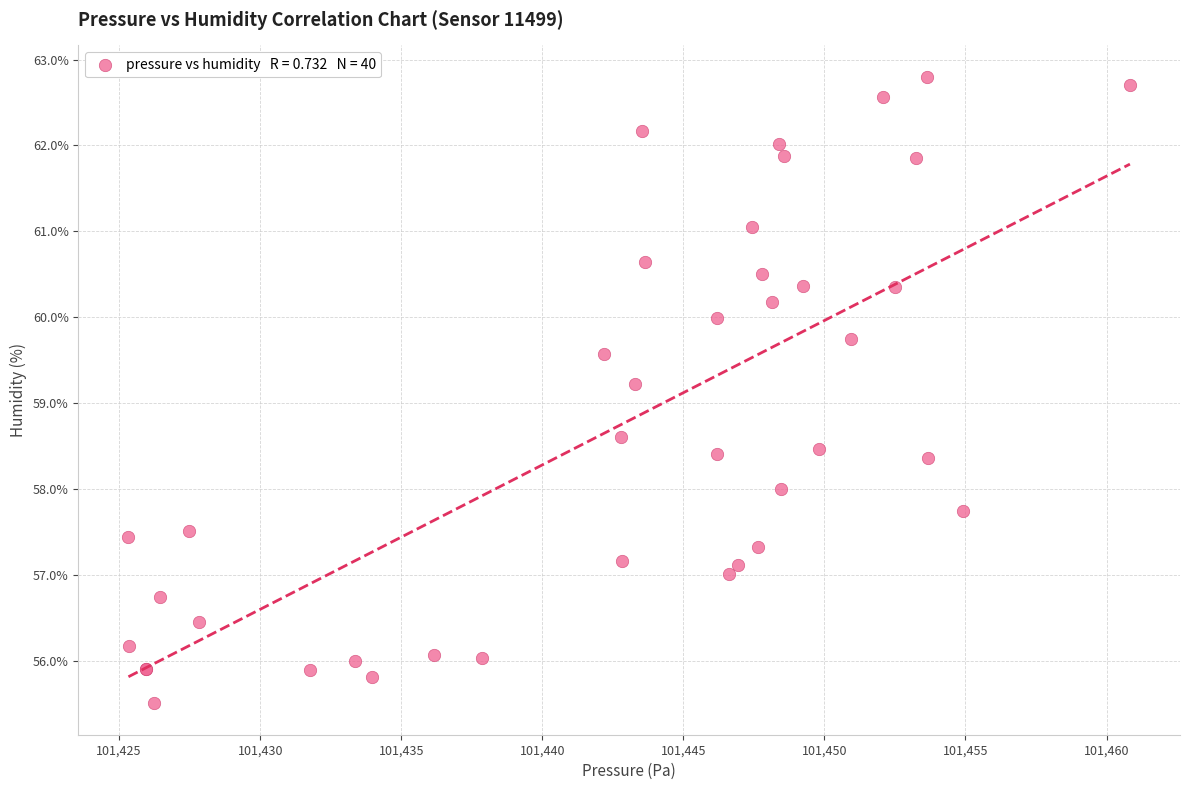

What Y value in the scatter plot is closest to 59?

59.2